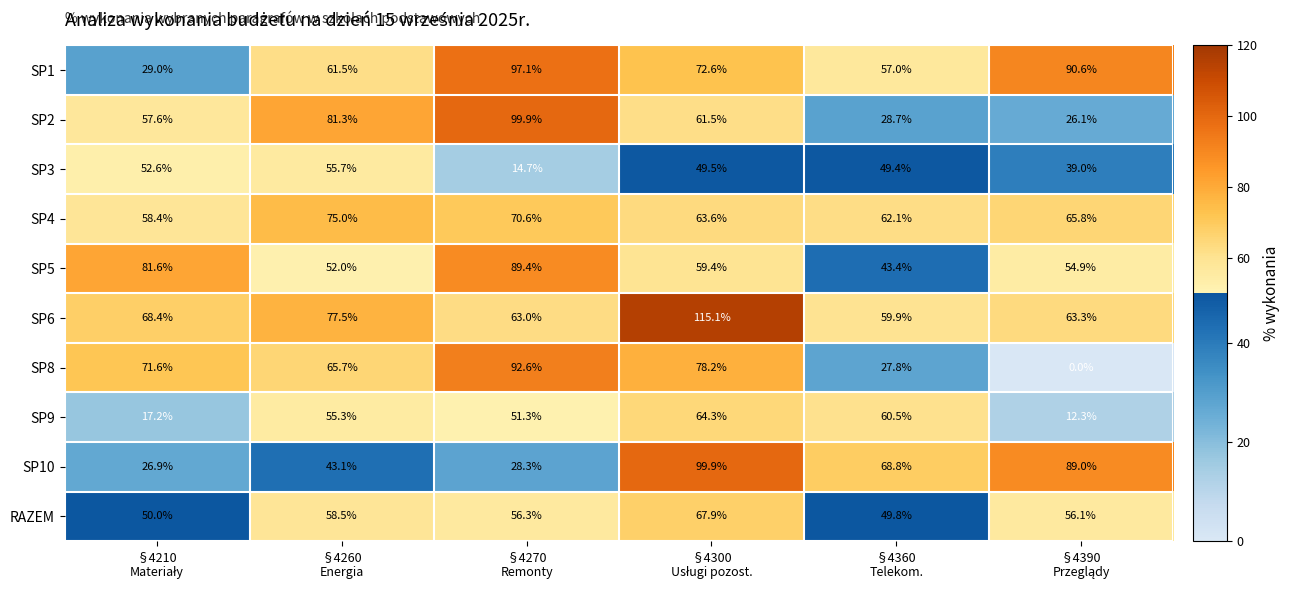

Which series has the largest range (max minus min)?

SP8